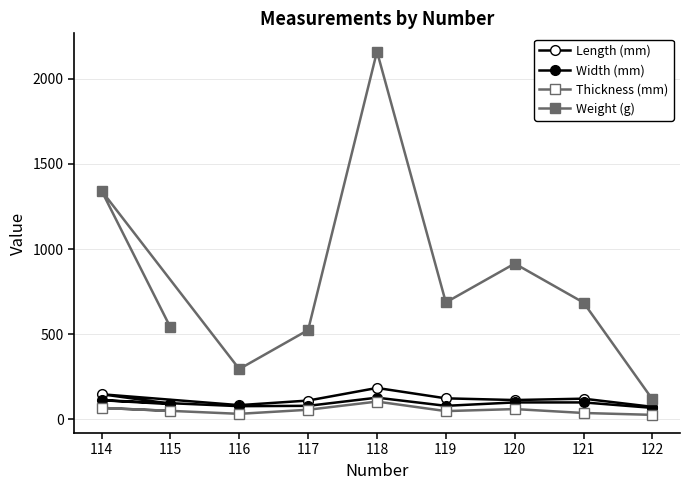

What is the minimum value shown in the chart?

27